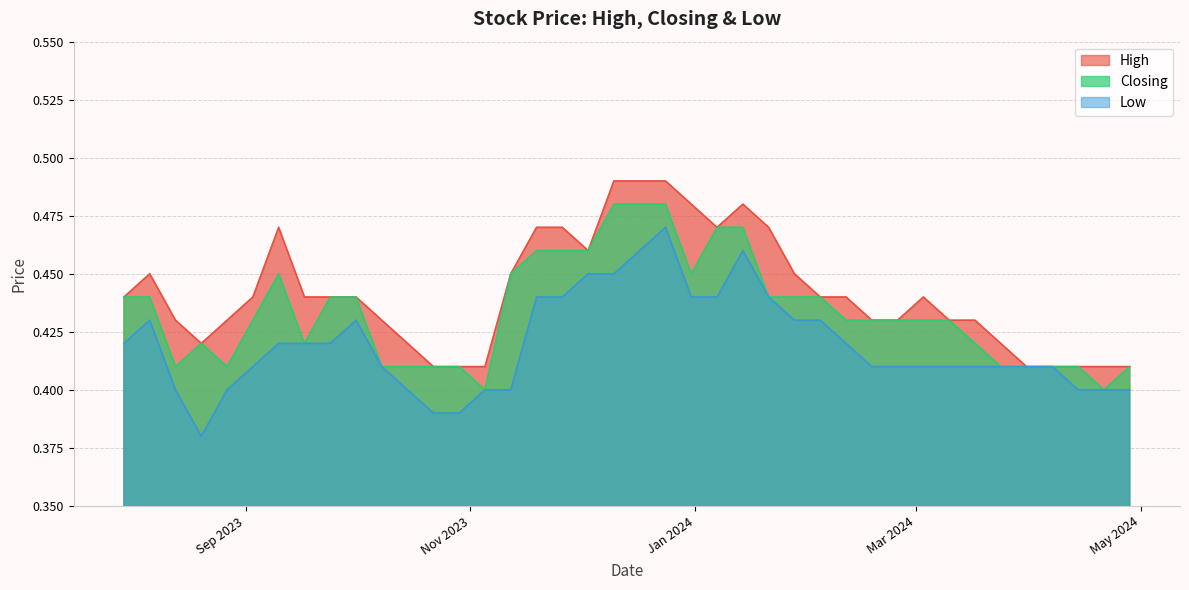

What is the average value of the Closing series?

0.4